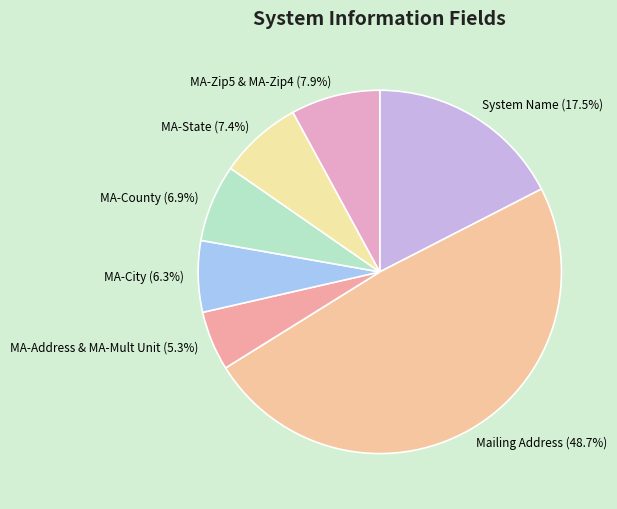

Count the number of slices in the pie.

7